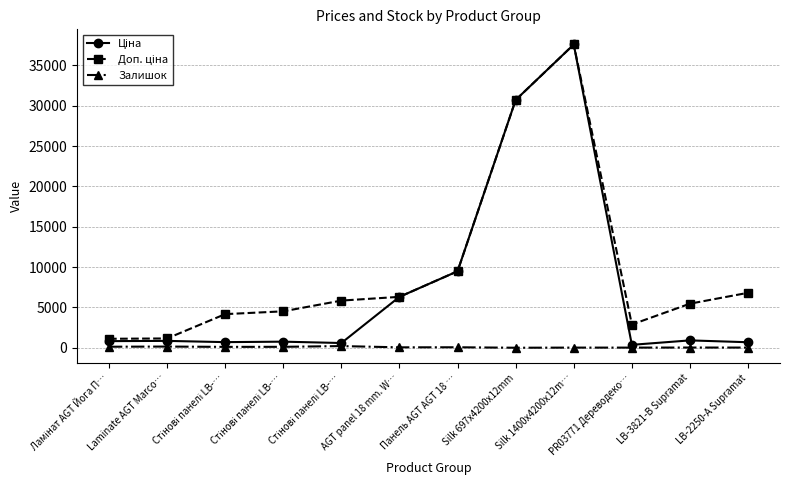

Where is the first local minimum for Ціна?

Стінові панелі LB-…